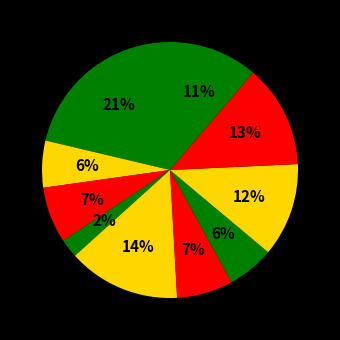

How many segments does this pie chart have?

10